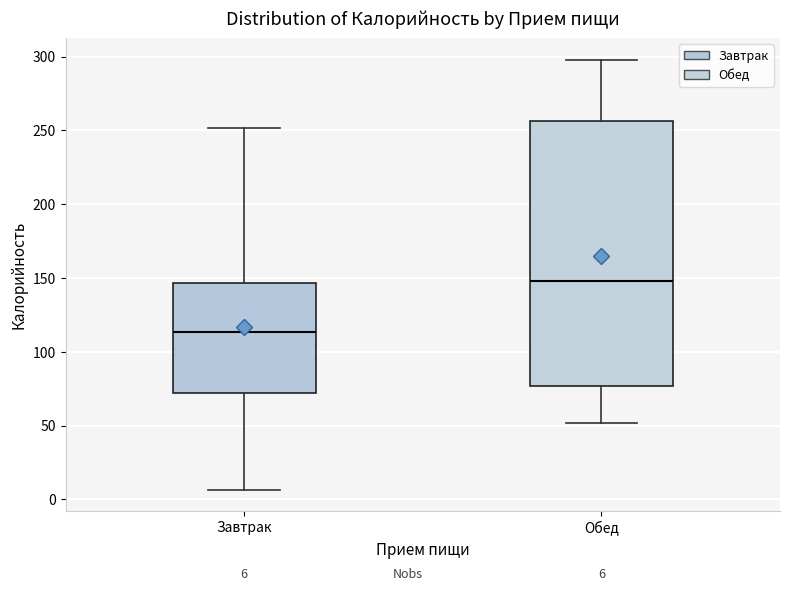

Which box is the tallest, from its lower edge to its upper edge?

Обед